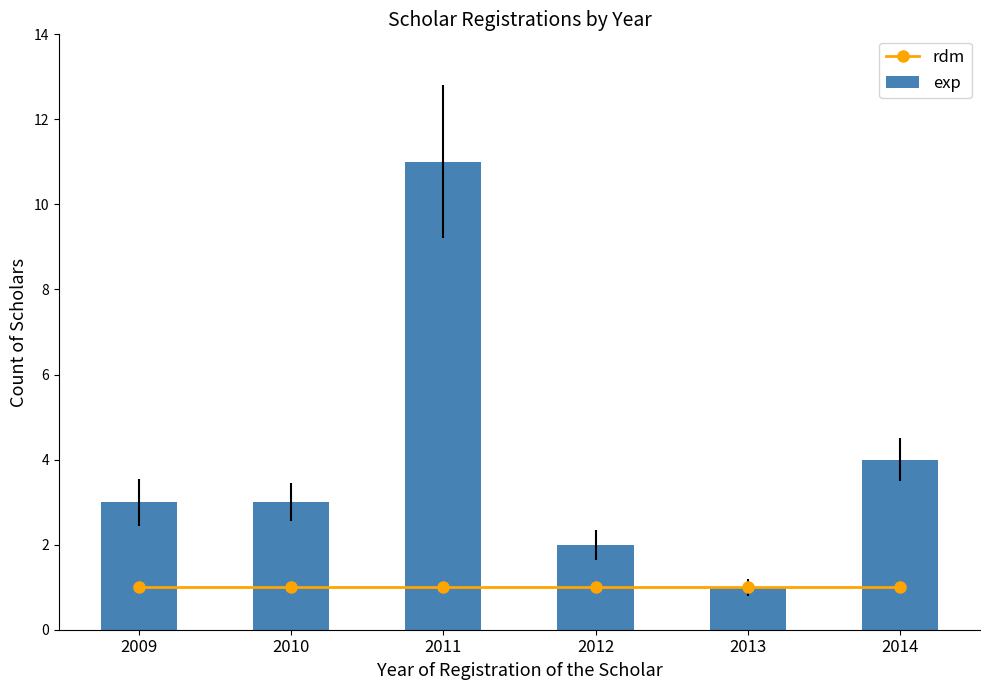

How many groups of bars are there?

6